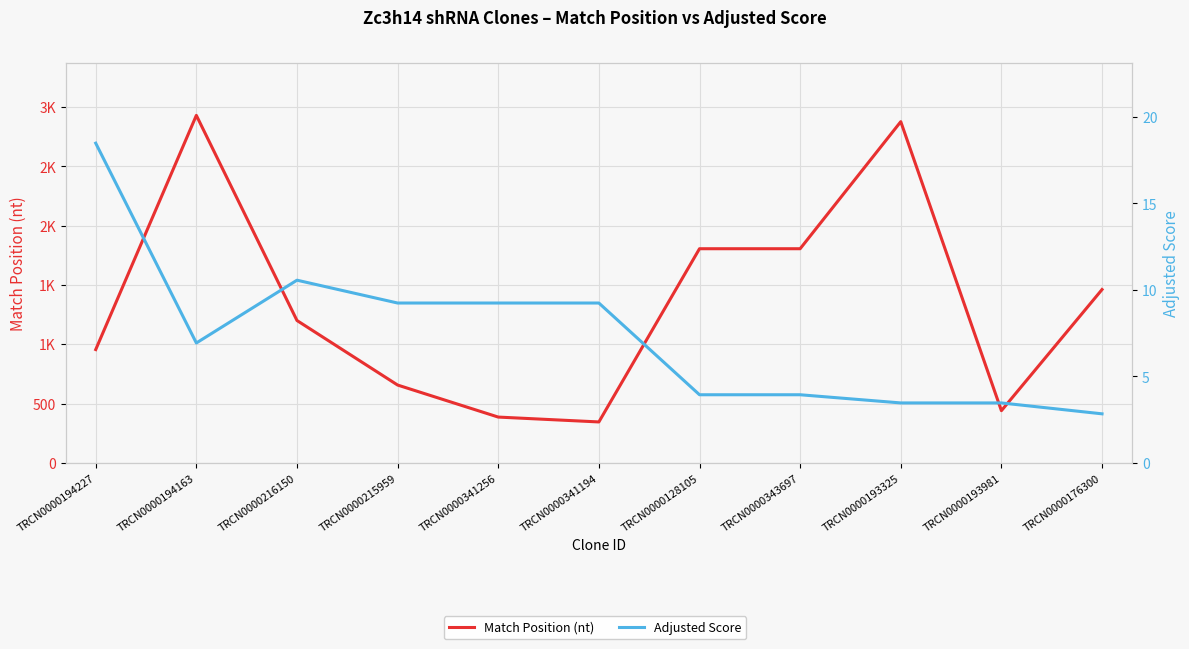

What is the total value across all series at TRCN0000216150?

1210.6